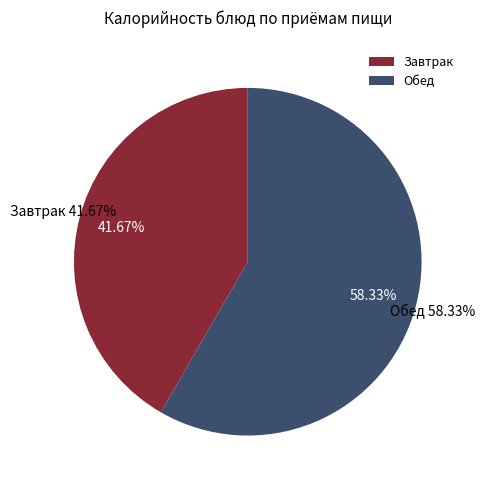

Is Молоко кипяченное the majority of the pie?

No